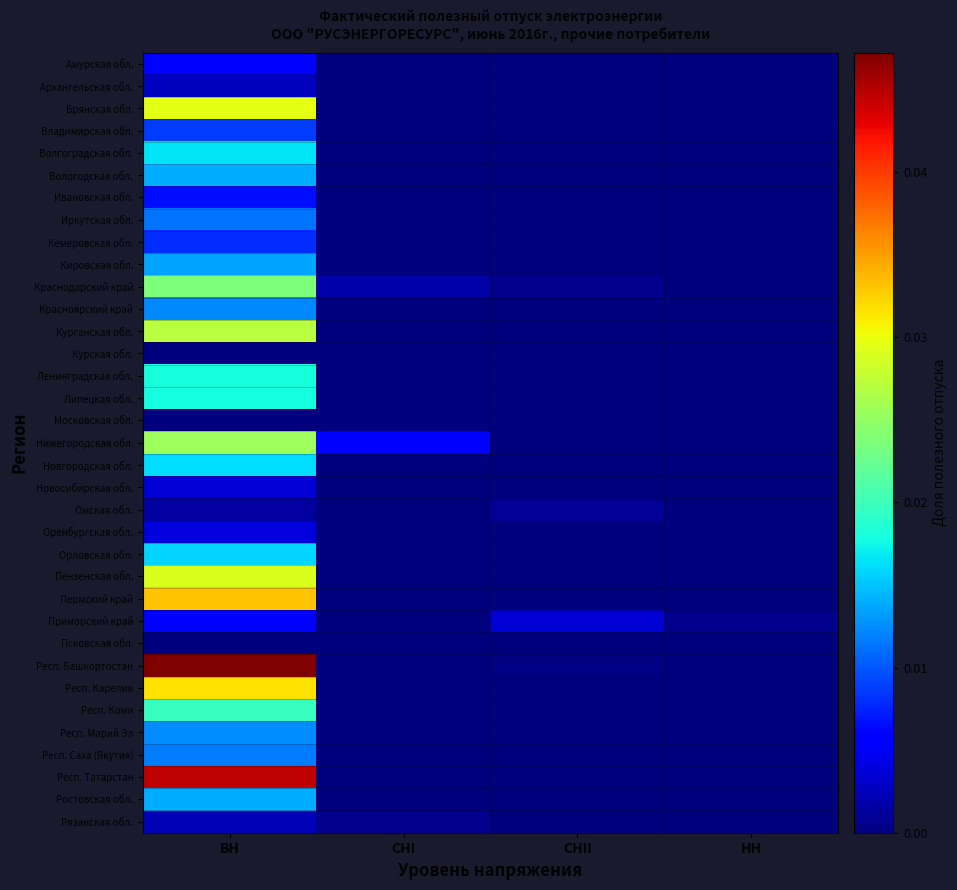

Which category has the lowest value across all series?

СНI